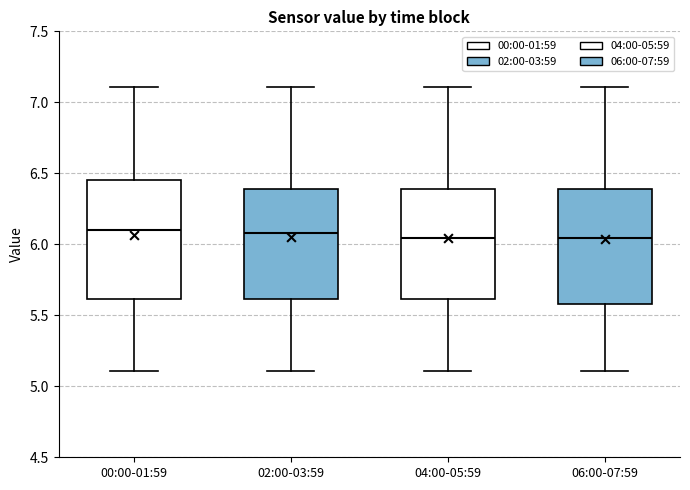

Reading left to right, transcribe this box plot: for each box, give where its median line is, the range the box spans, and where its two whiskers end, as read against the y-axis. The values are not printed on the chart, so give them approximately, as read against the axis.

00:00-01:59: median 6.10, box 5.60 to 6.45, whiskers 5.10 to 7.10
02:00-03:59: median 6.10, box 5.60 to 6.40, whiskers 5.10 to 7.10
04:00-05:59: median 6.05, box 5.60 to 6.40, whiskers 5.10 to 7.10
06:00-07:59: median 6.05, box 5.60 to 6.40, whiskers 5.10 to 7.10